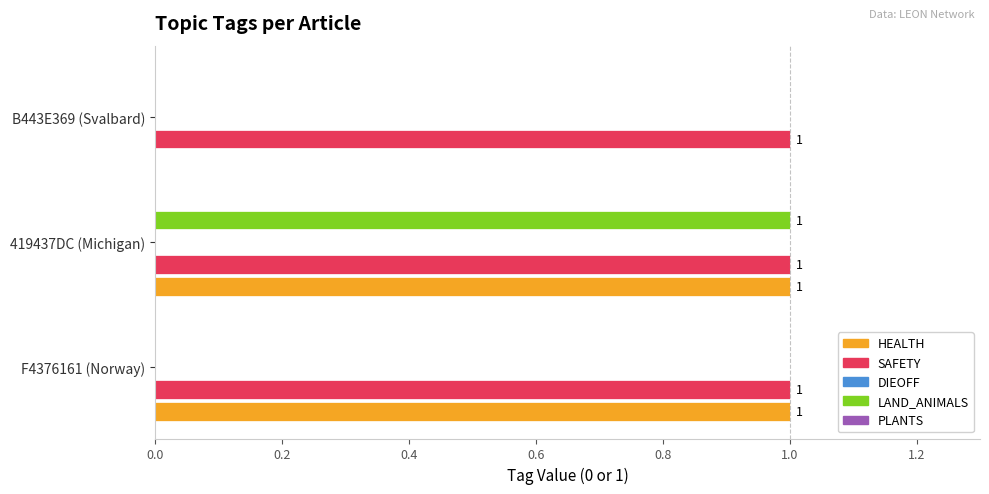

What is the difference between the second highest and minimum values in the HEALTH series?

1.0